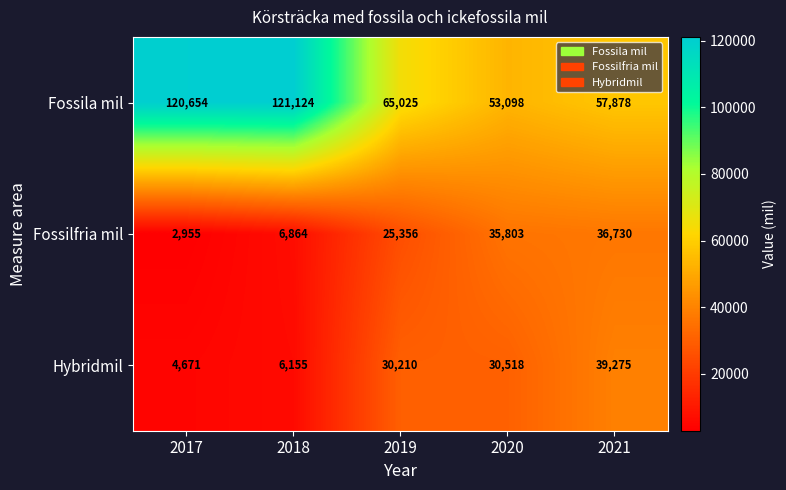

What is the total value across all series at 2021?

133883